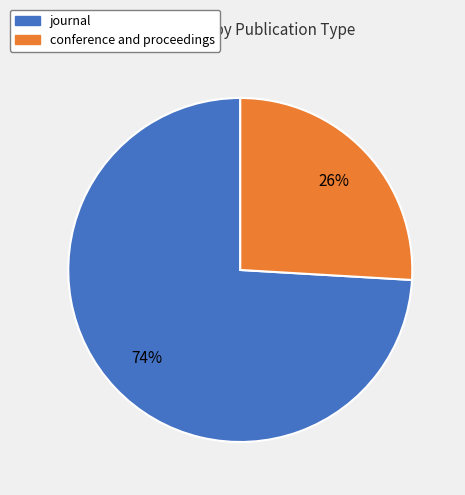

The journal slice represents 1% of the pie. True or false?

False